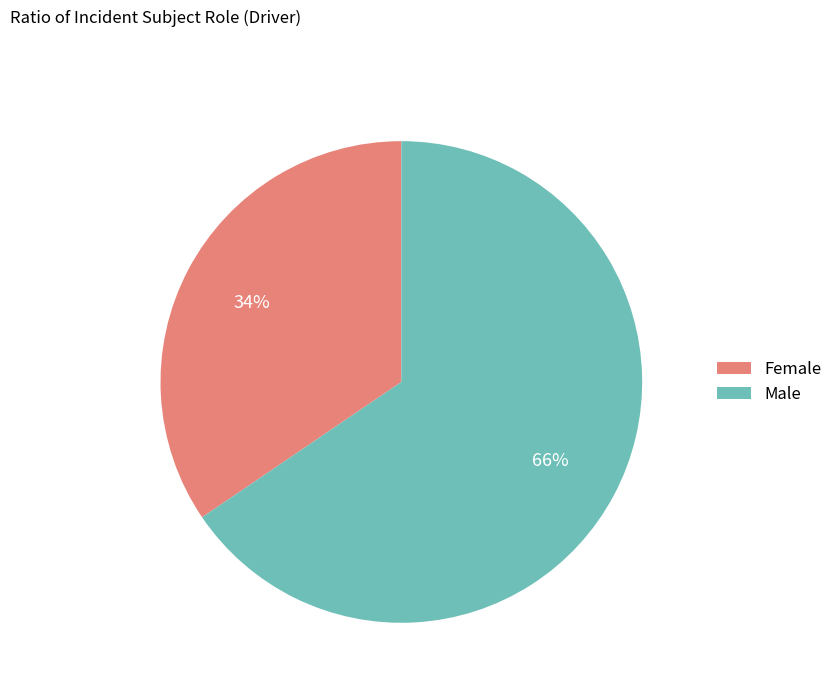

To the nearest percent, what is the average slice percentage?

50%